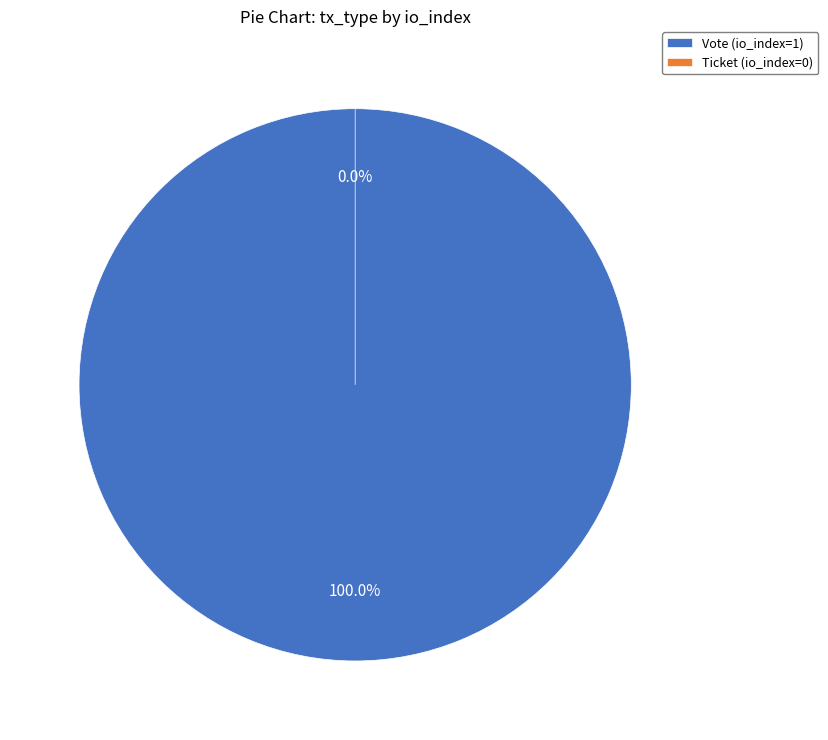

Which has a higher value, Vote (io_index=1) or Ticket (io_index=0)?

Vote (io_index=1)